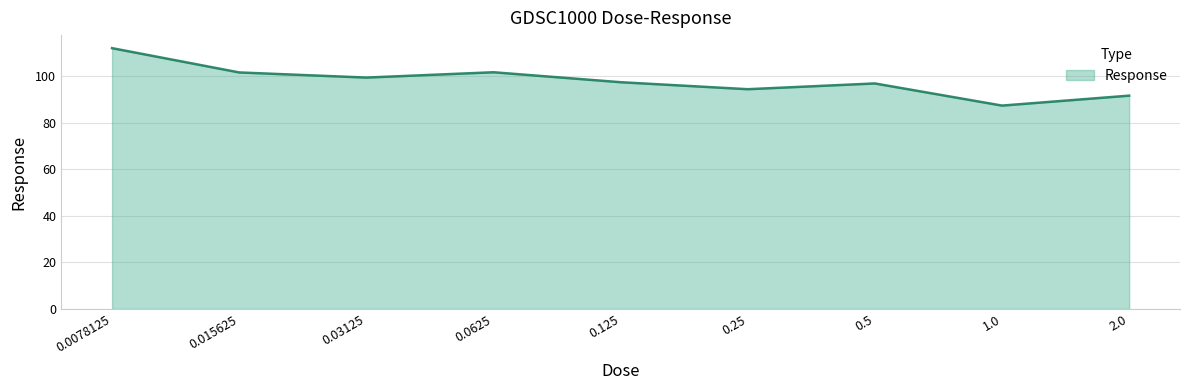

What is the difference between the maximum and minimum values?

24.7